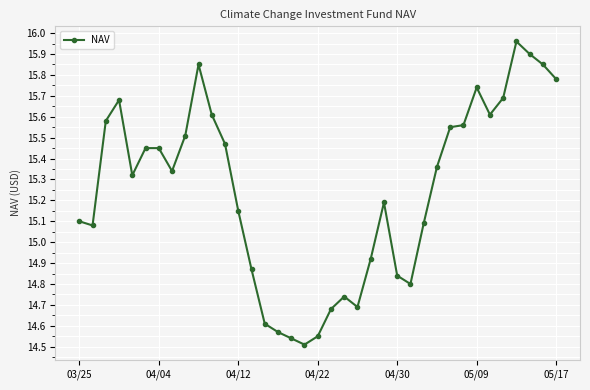

What is the difference between the second highest and second lowest values?

1.4